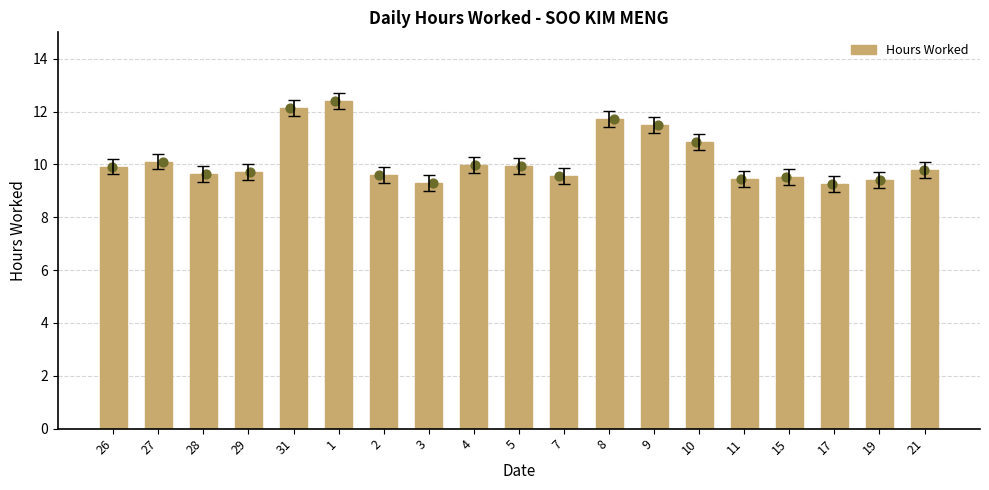

What is the ratio of the value at 7 to the value at 28?

1.0